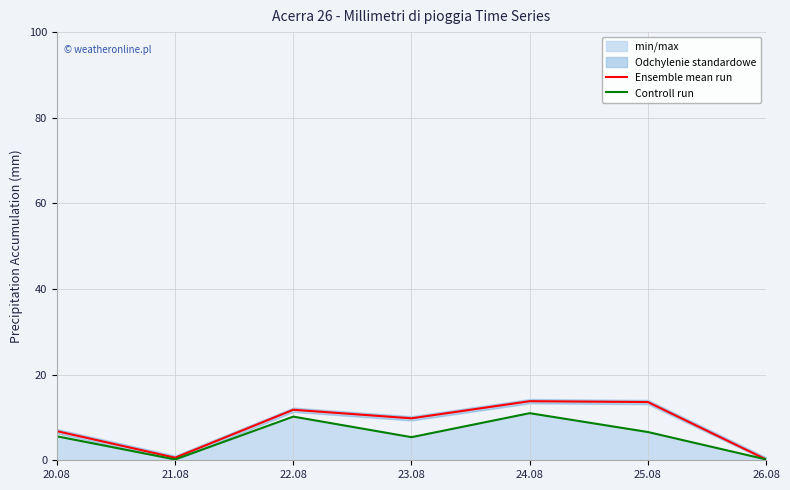

Where is the first local minimum for Ensemble mean run?

21.08